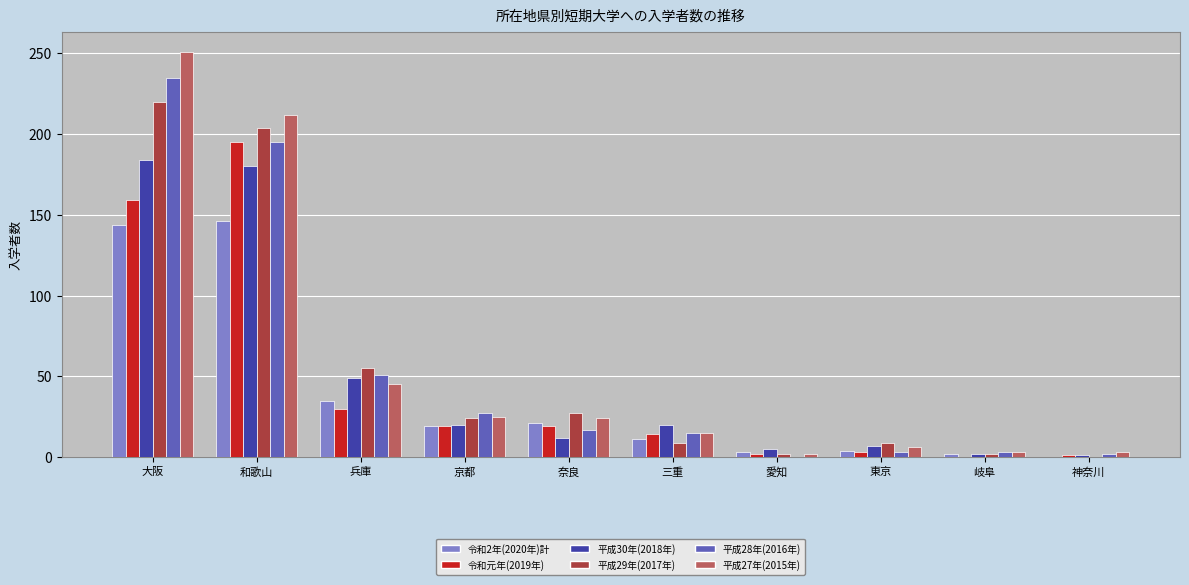

What is the total value across all series at 三重?

84